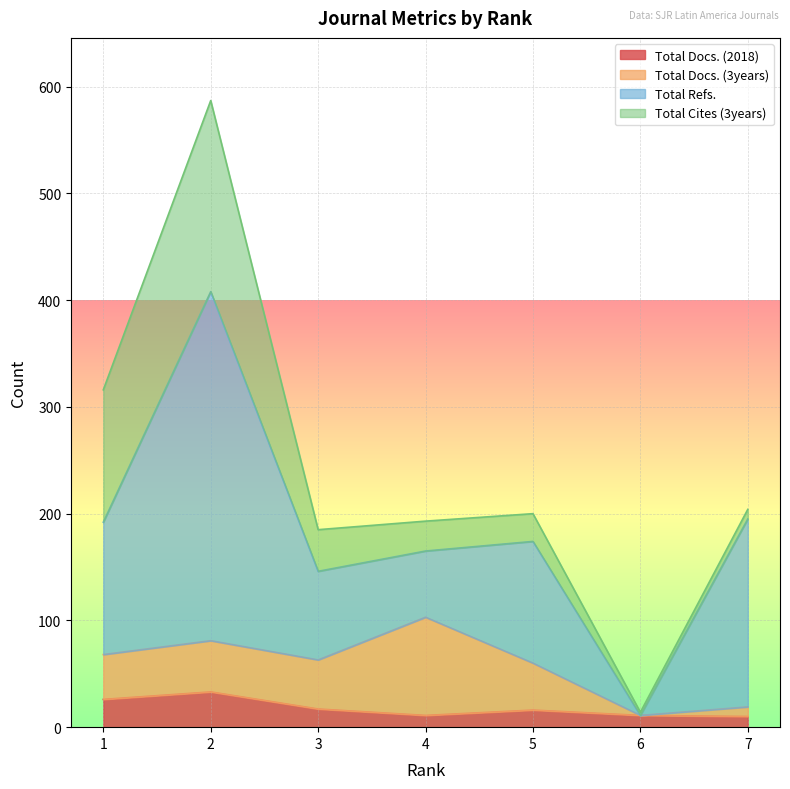

What is the spread (max minus min) of values at 7?

167